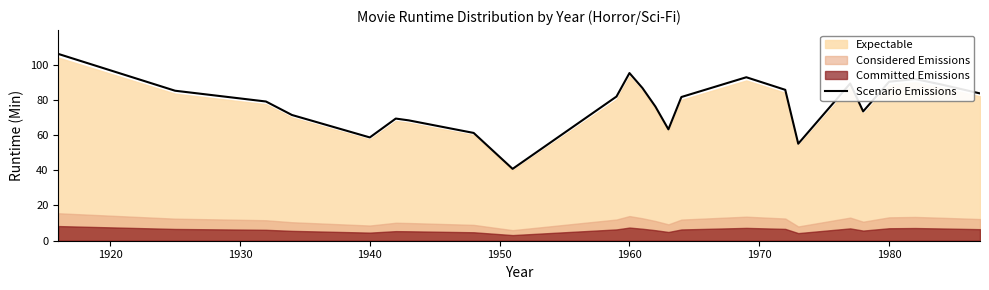

True or false: Scenario Emissions has a value of 29.1 at 1940.

False